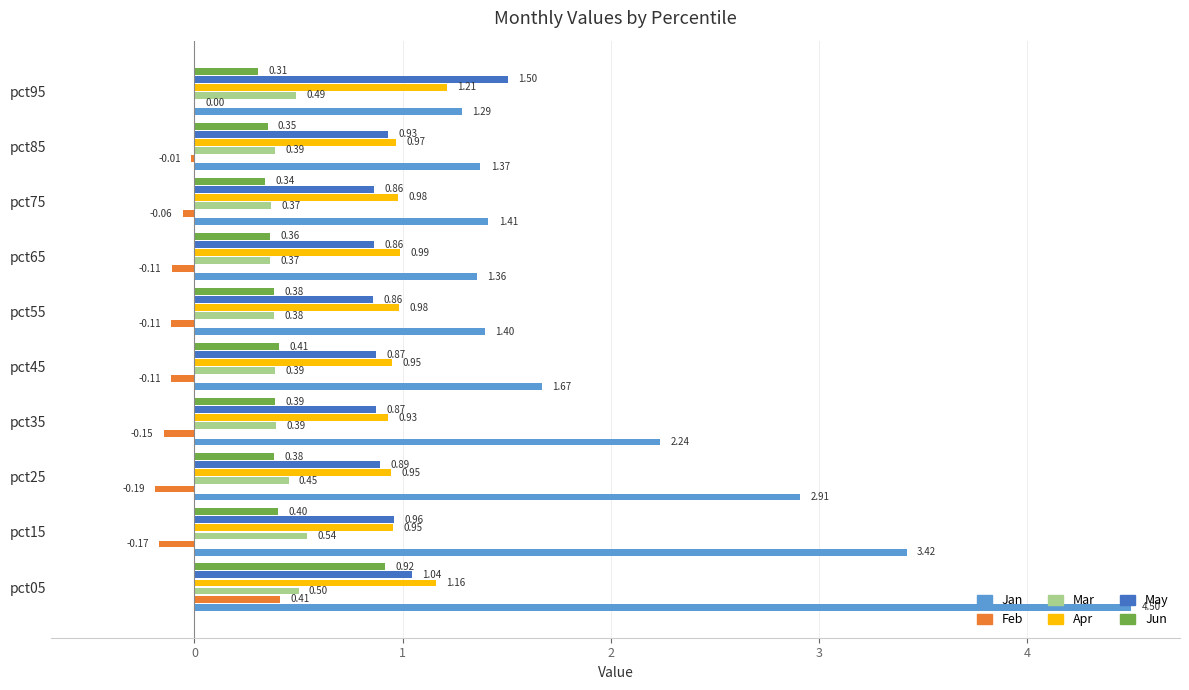

Which series changed the most between pct05 and pct85?

Jan